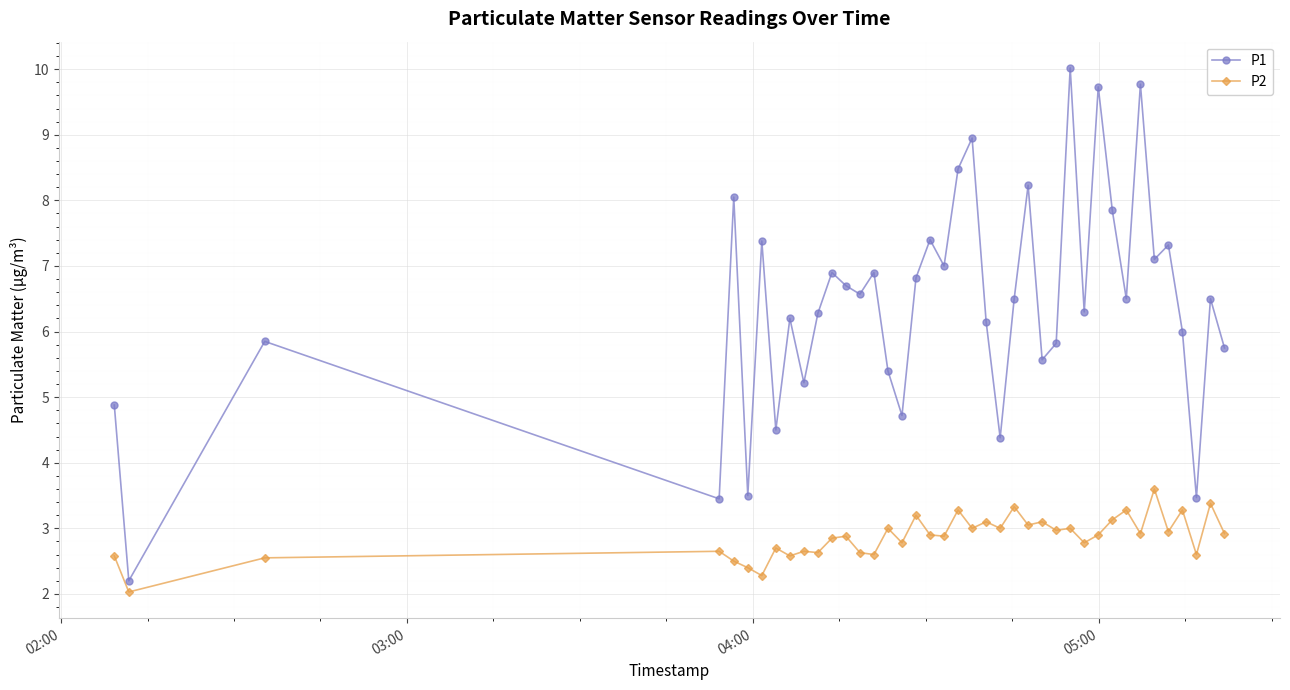

How many data points does each series have?

40